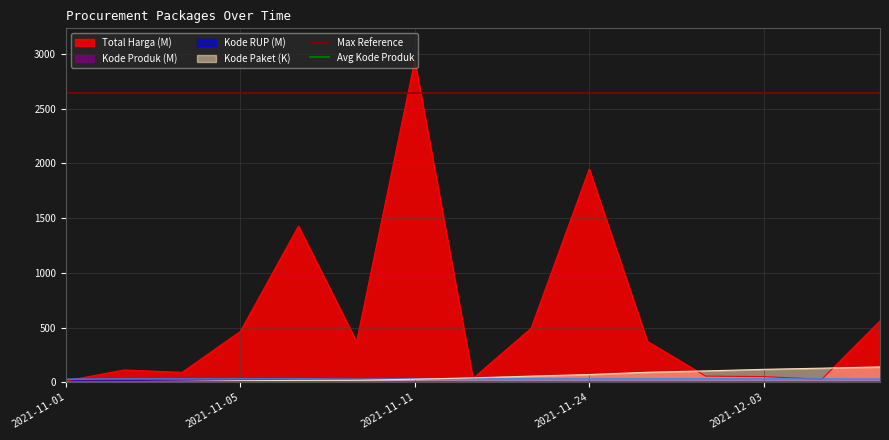

Which category has the lowest value across all series?

2021-11-01